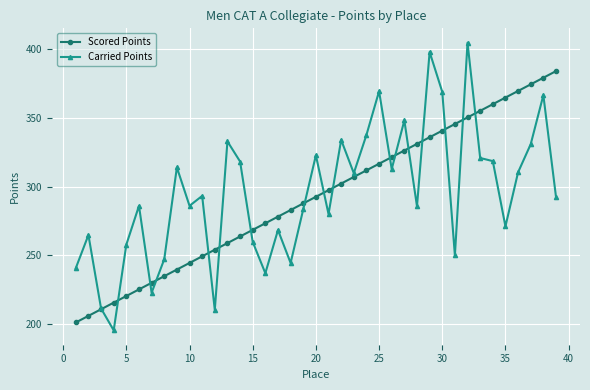

True or false: Carried Points and Scored Points cross at least once.

True